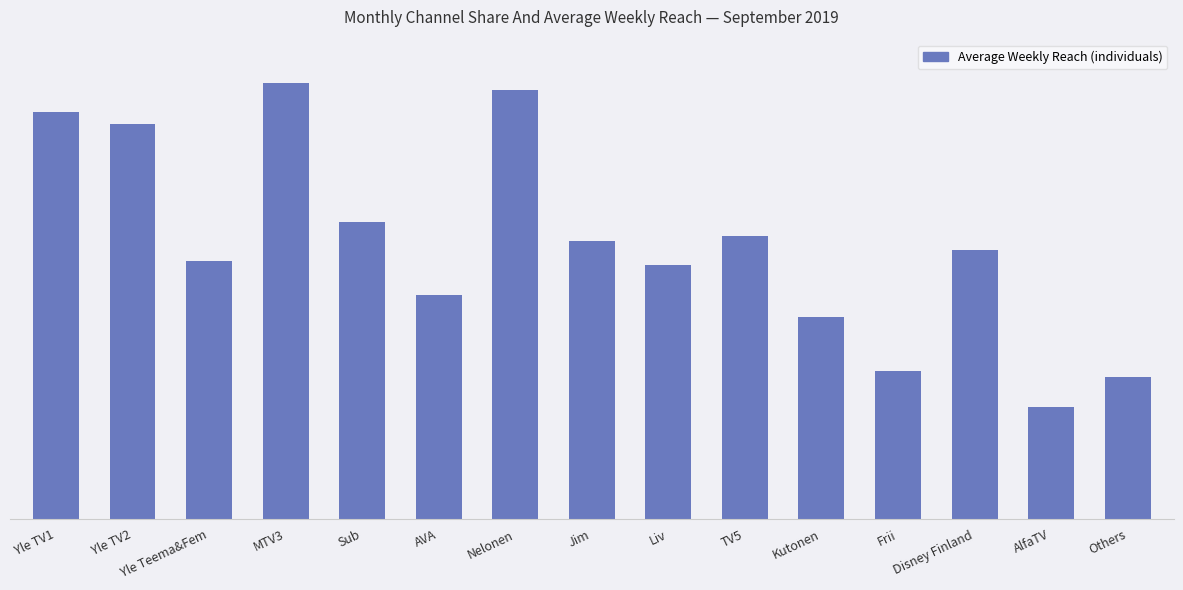

Which label corresponds to the smallest value in the chart?

AlfaTV